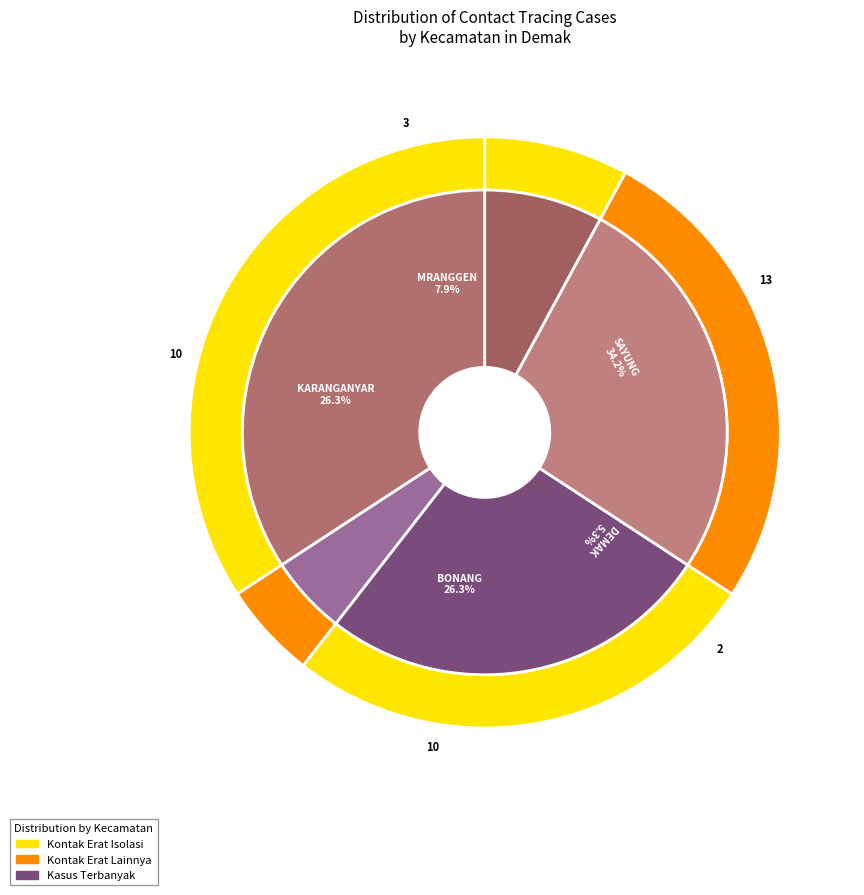

Which slice is the largest?

SAYUNG